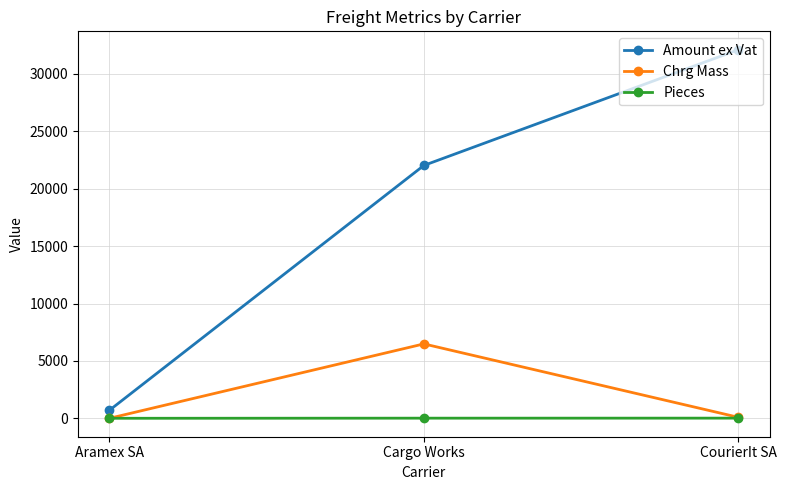

What is the maximum value shown in the chart?

32102.7